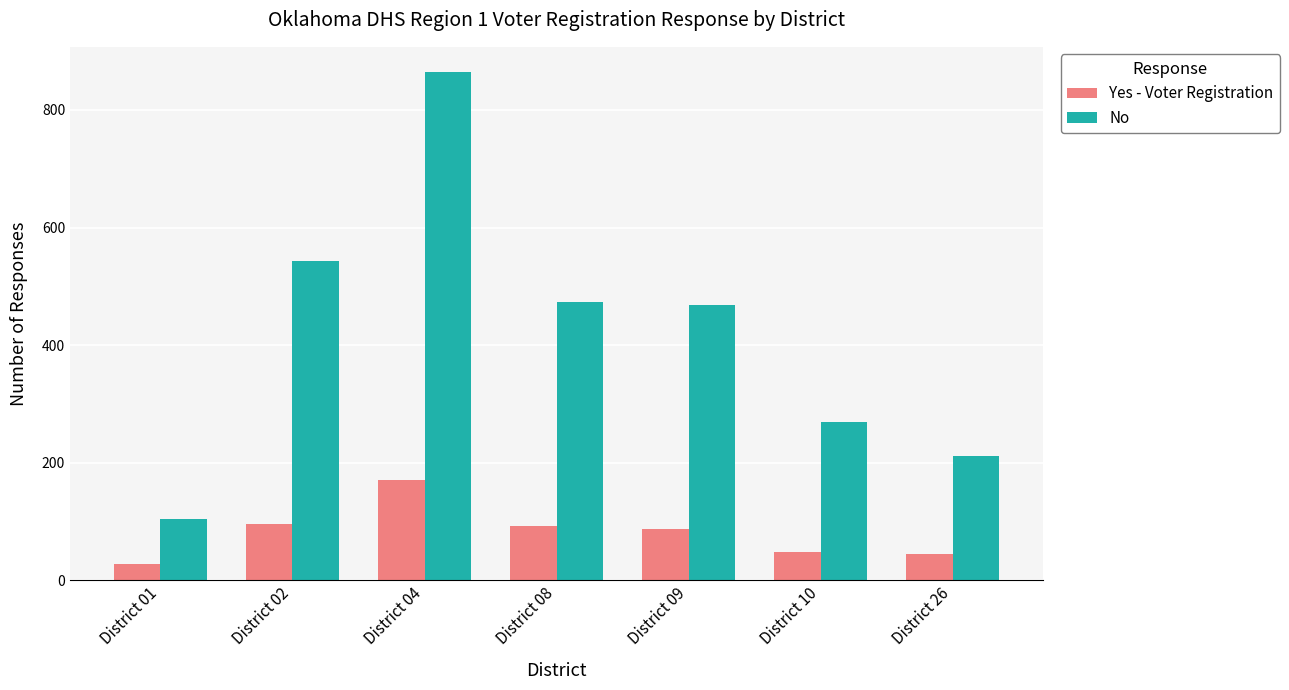

What is the average value of the Yes - Voter Registration series?

81